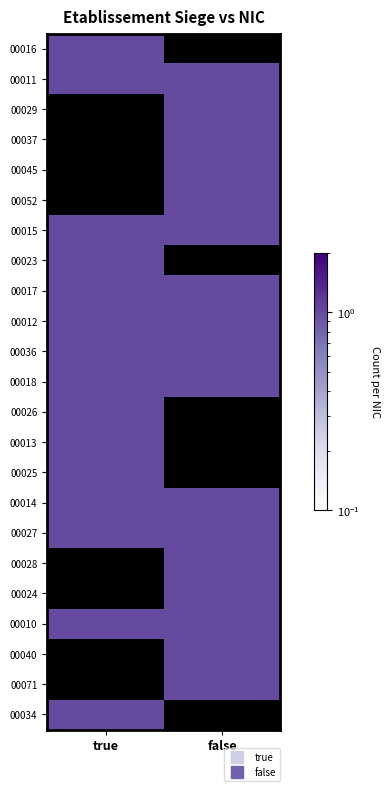

Rank the series by their maximum value, from lowest to highest.

00016, 00011, 00029, 00037, 00045, 00052, 00015, 00023, 00017, 00012, 00036, 00018, 00026, 00013, 00025, 00014, 00027, 00028, 00024, 00010, 00040, 00071, 00034